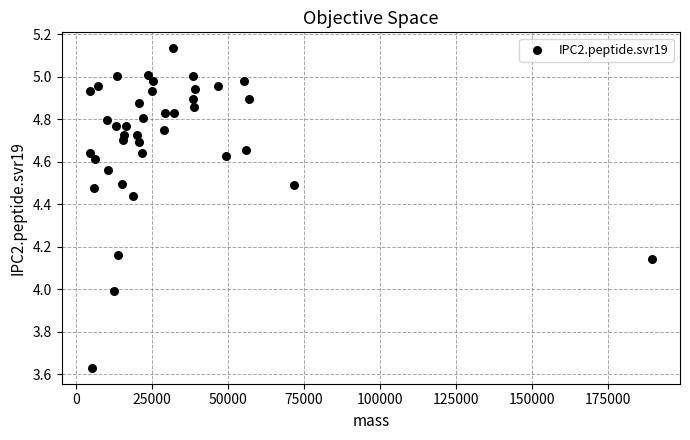

What is the range of Y values (max minus min)?

1.5